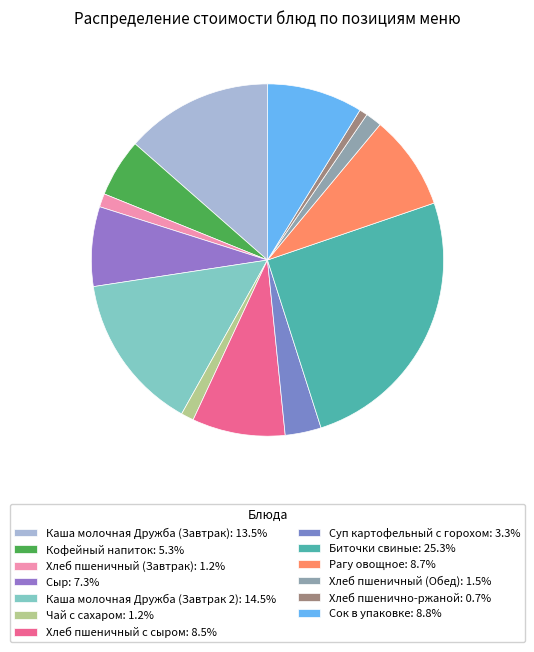

To the nearest percent, what is the difference between the largest and smallest slice percentages?

25%